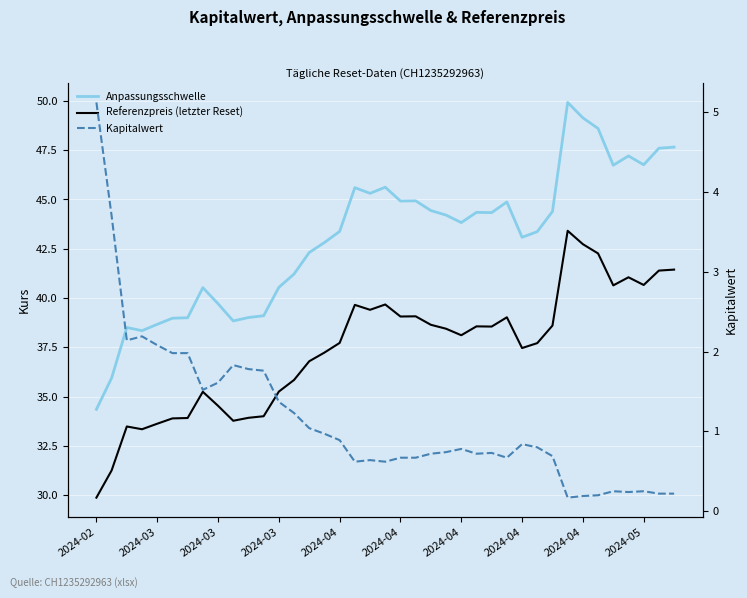

How many lines are shown in the chart?

3